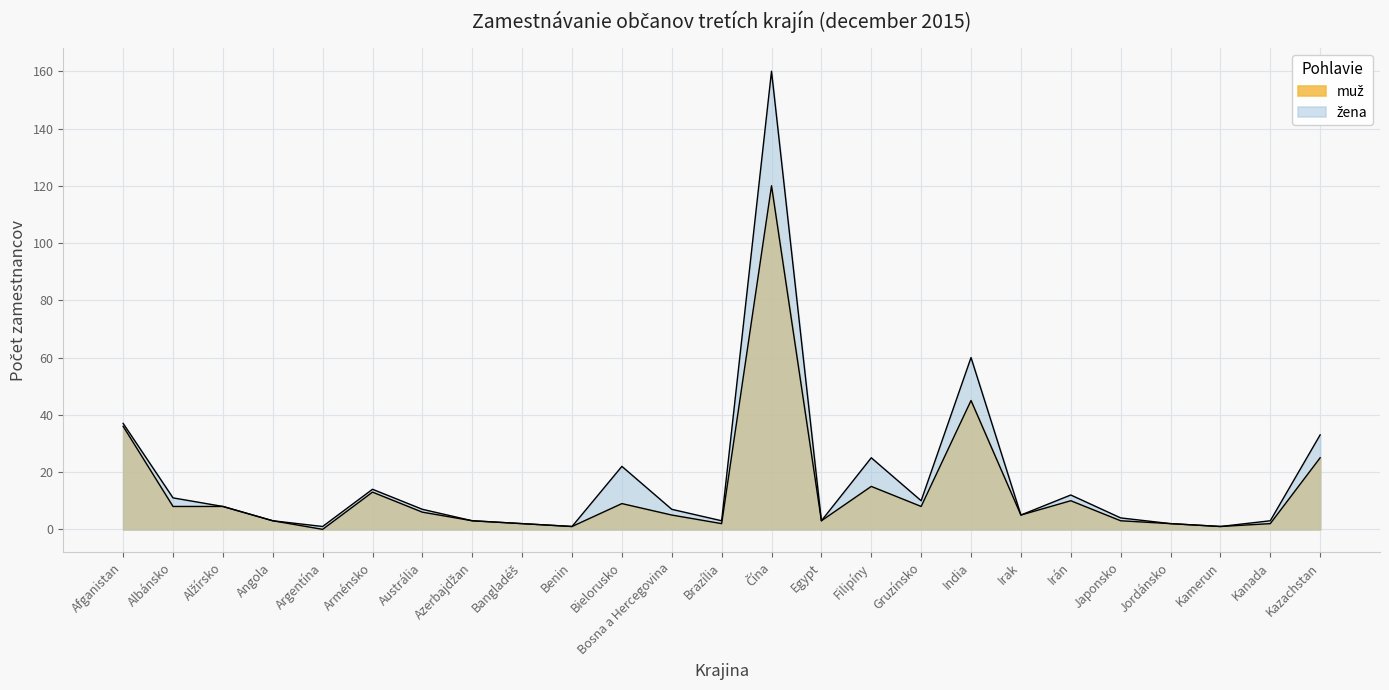

What is the difference between the second highest and second lowest values?

44